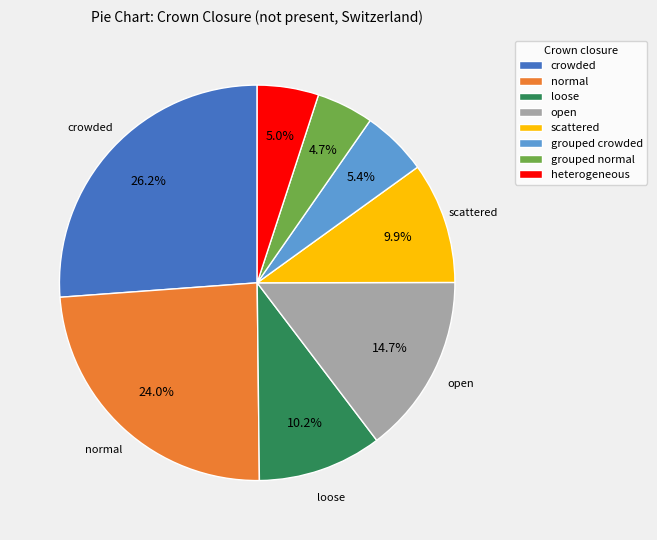

To the nearest percent, what is the average slice percentage?

12%